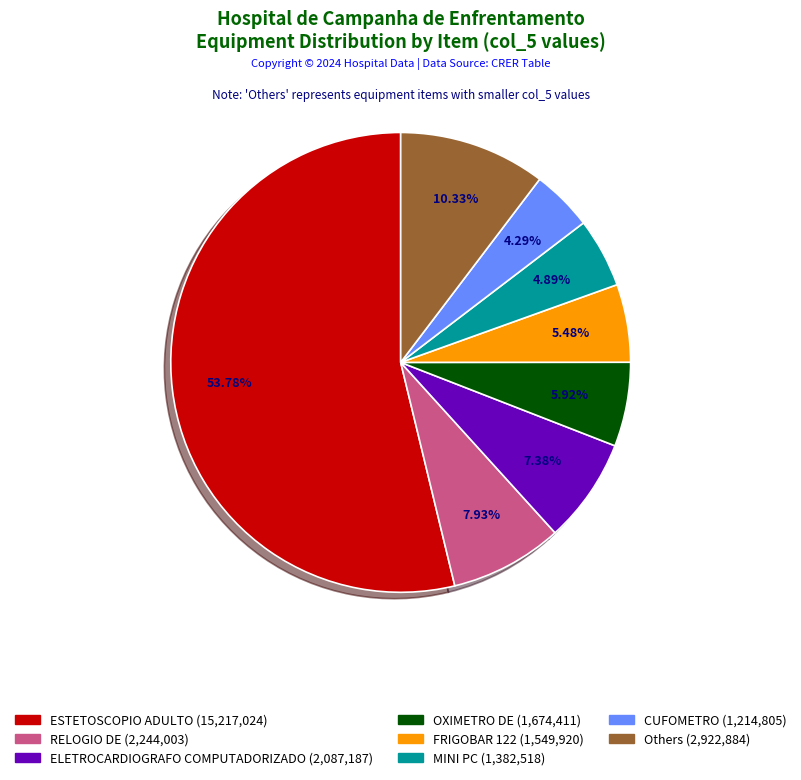

Is there a majority slice in this chart?

Yes